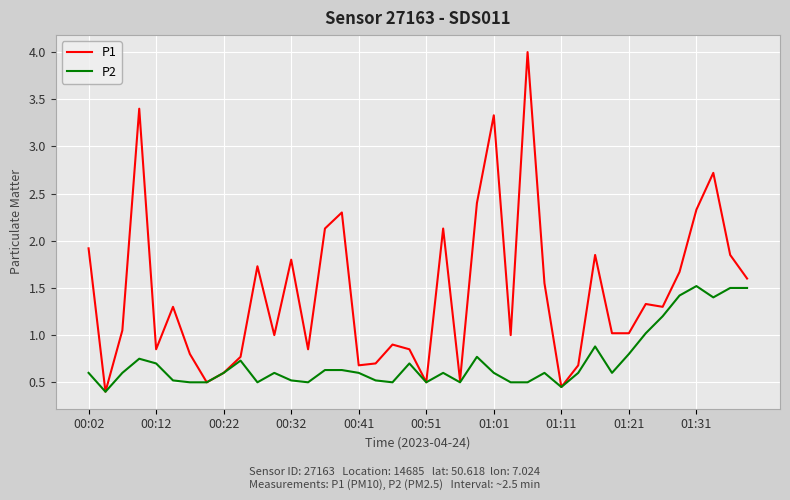

What is the greatest value displayed?

4.0